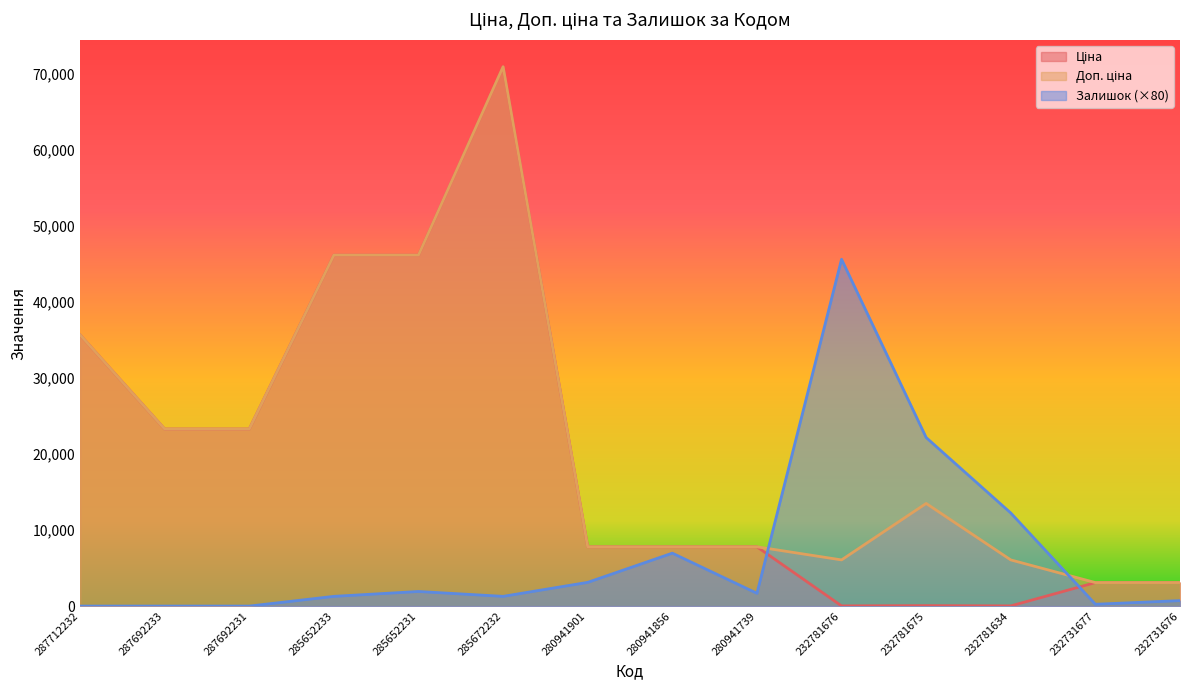

What is the minimum value for Доп. ціна?

3091.0